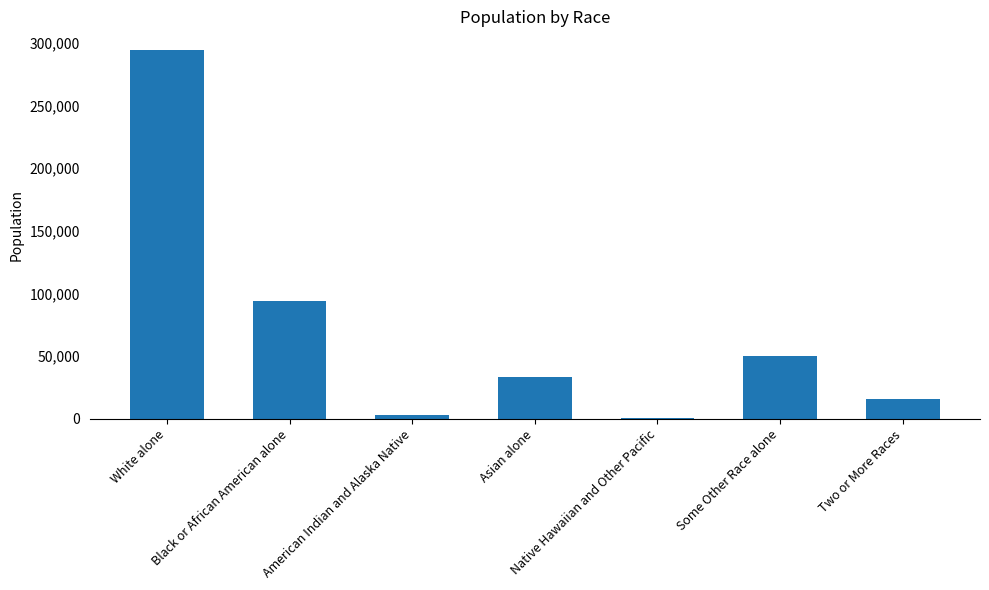

What is the maximum value shown in the chart?

294579